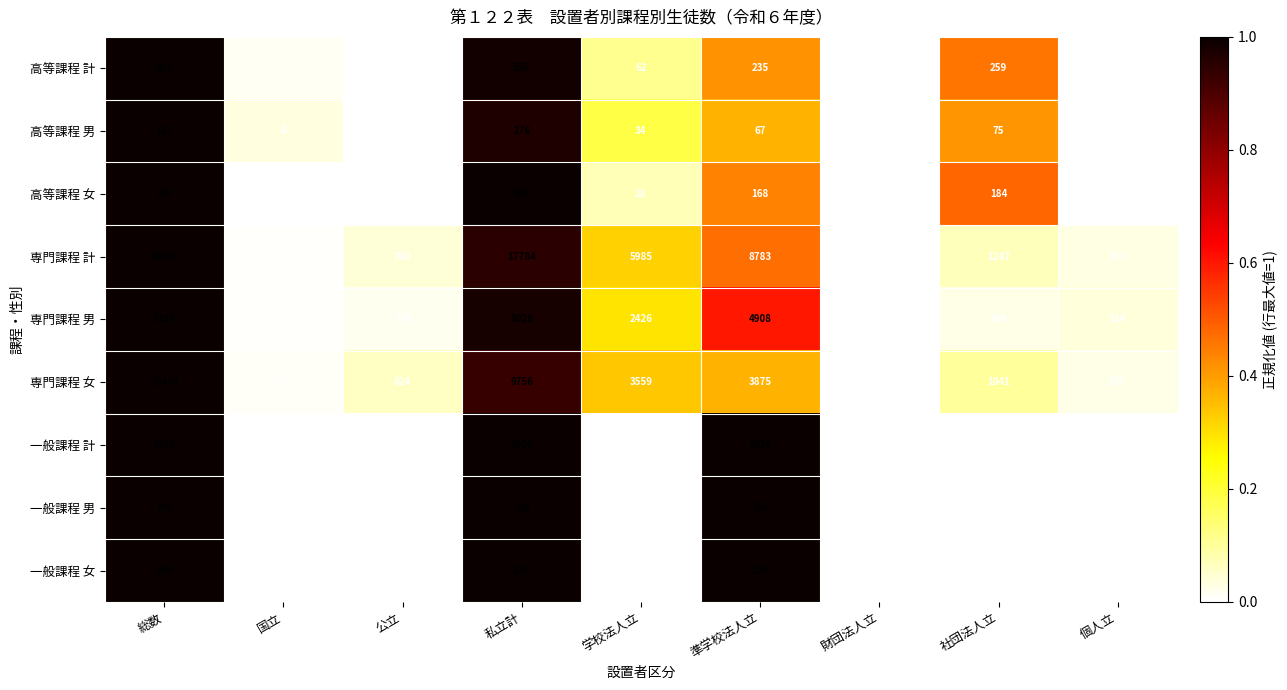

Where is 高等課程 男 nearest to the value 91?

社団法人立